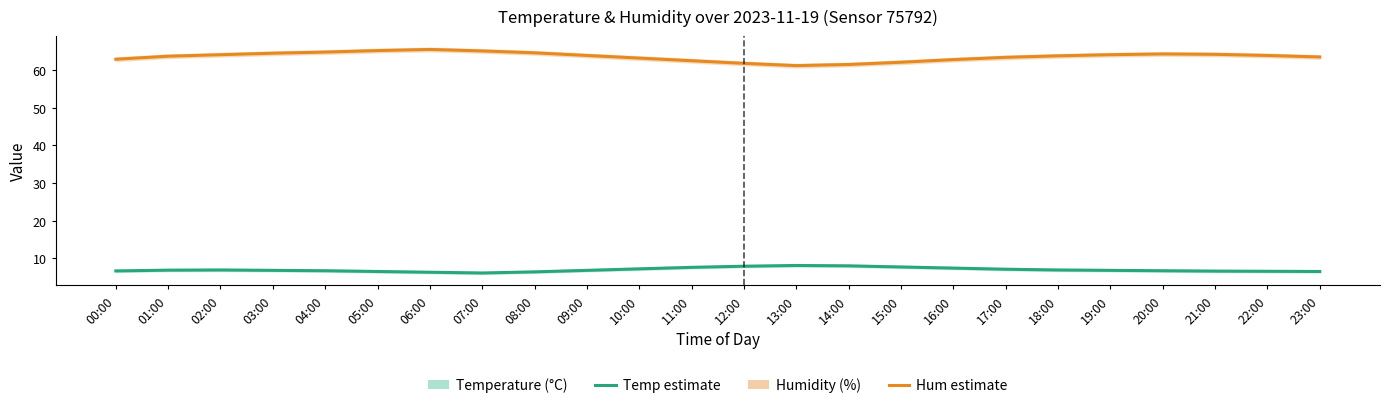

What is the approximate value of Temperature (°C) at 12:00?

7.9